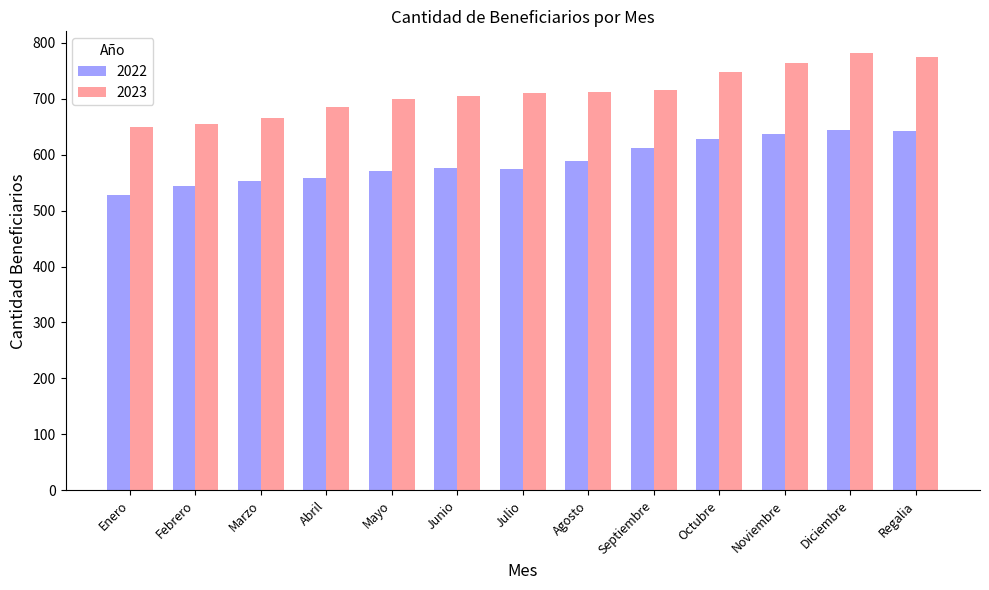

List the series in order of their peak value, lowest first.

2022, 2023